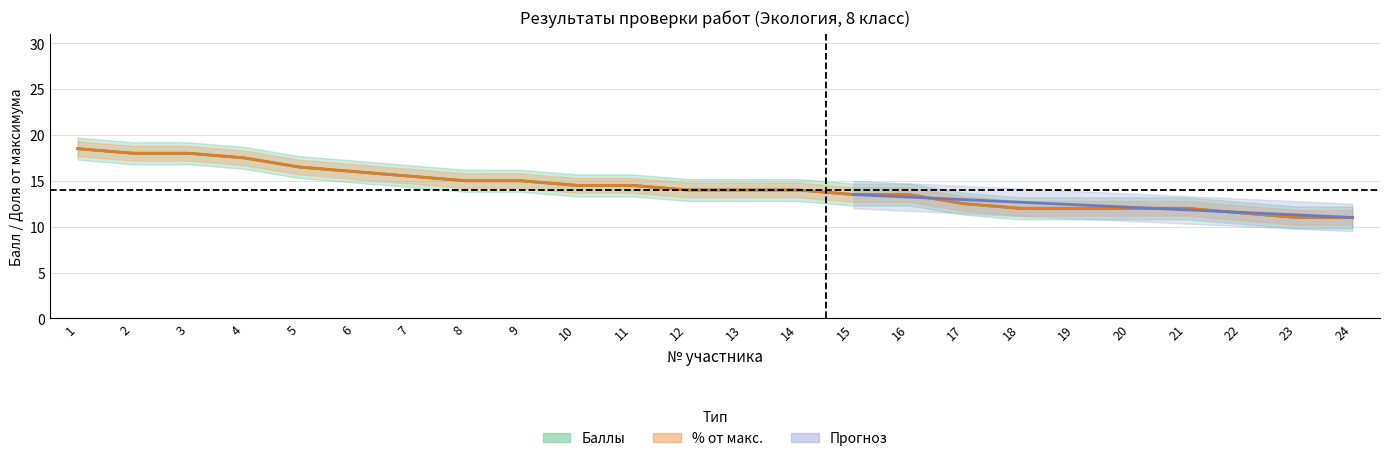

Between which two adjacent categories do score and pct first intersect?

1 and 2